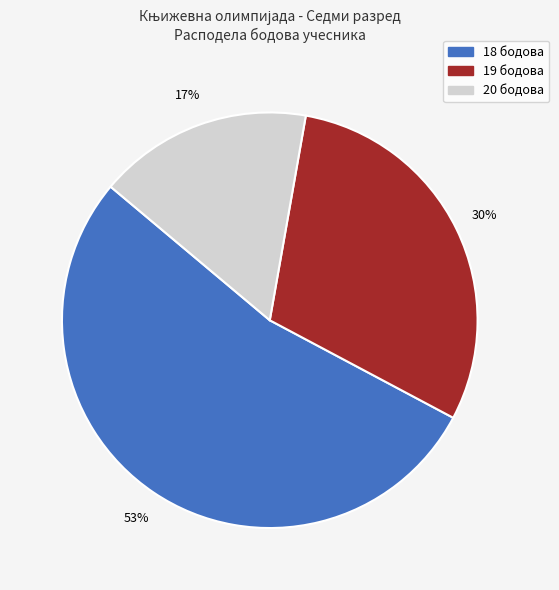

Which has a higher value, 19 or 18?

18